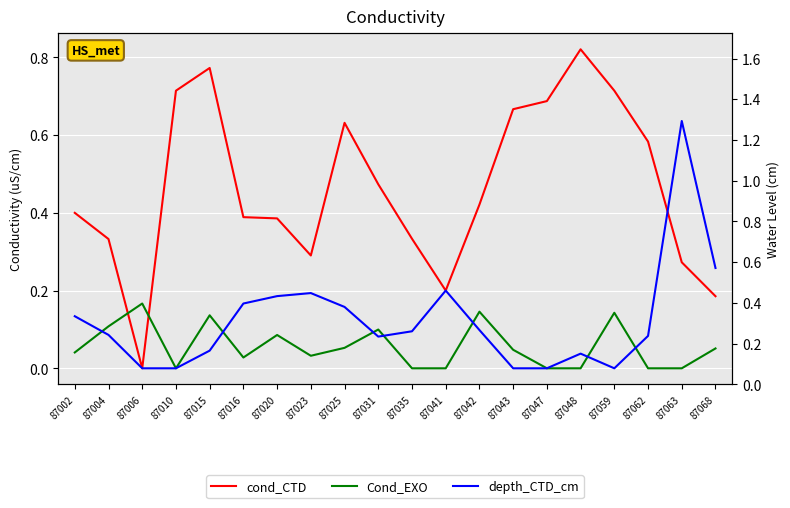

What is the value of the depth_CTD_cm point at the 10th from the left?

0.1